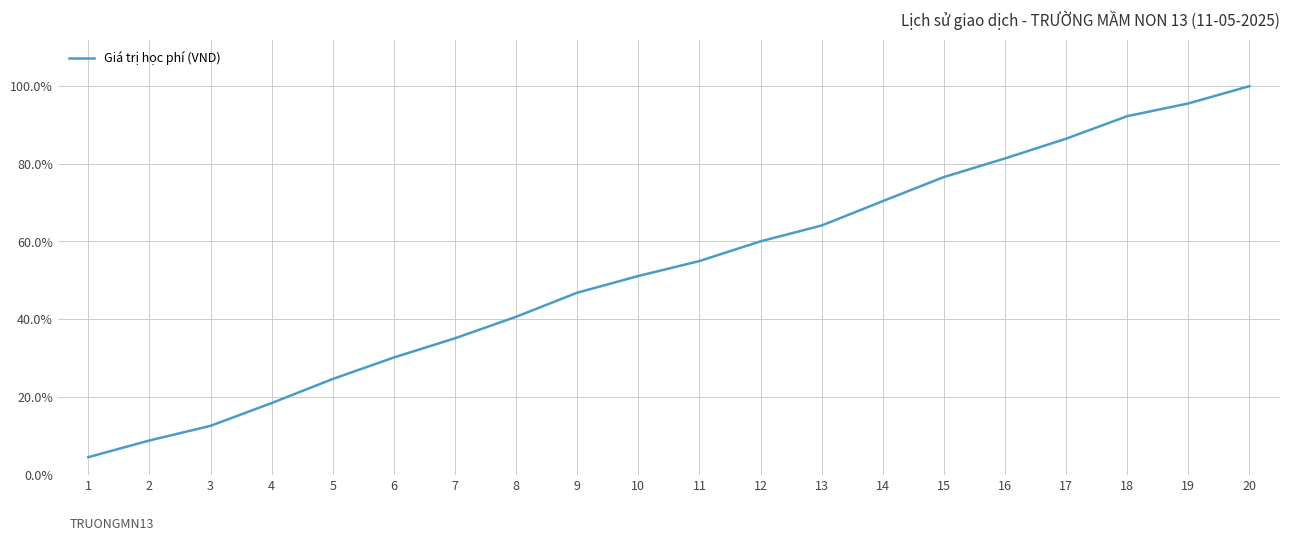

Between 15 and 17, which is larger?

17